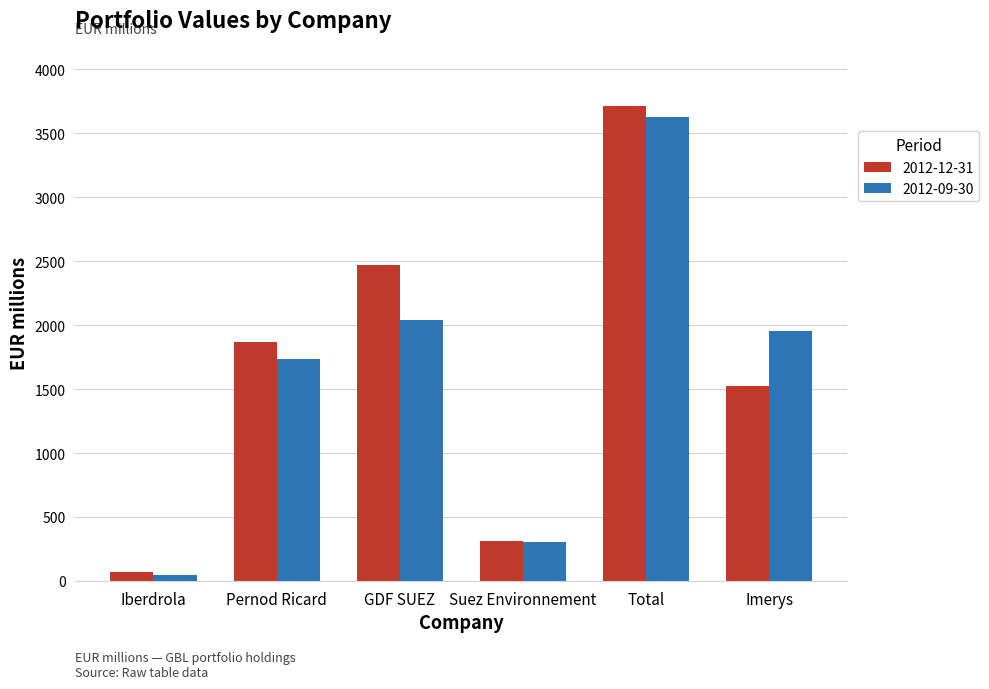

Rank the categories by 2012-12-31 value from highest to lowest.

Total, GDF SUEZ, Pernod Ricard, Imerys, Suez Environnement, Iberdrola